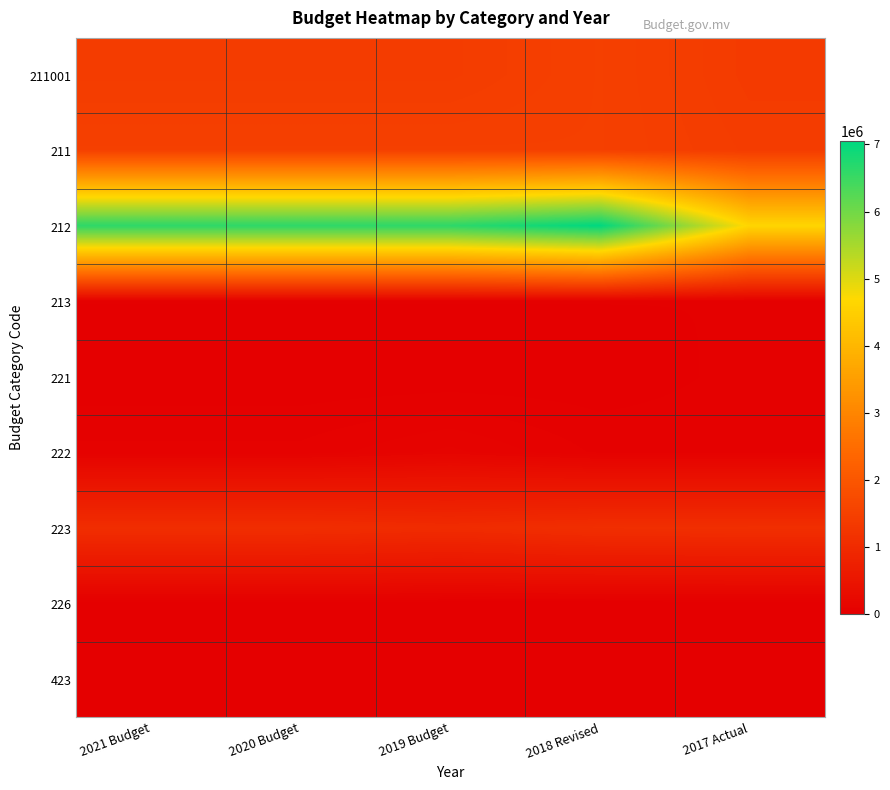

What is the greatest value displayed?

7046324